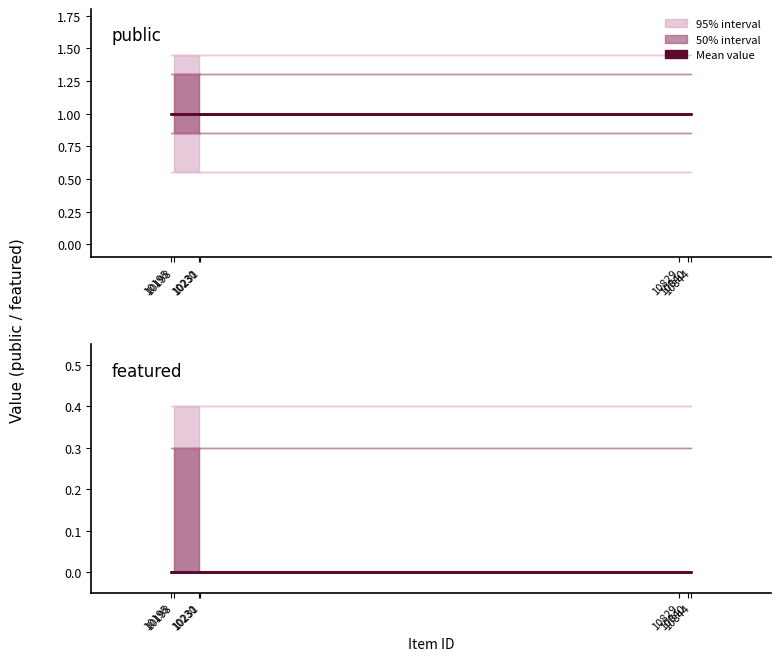

Is it true that featured equals 0 at 10195?

True